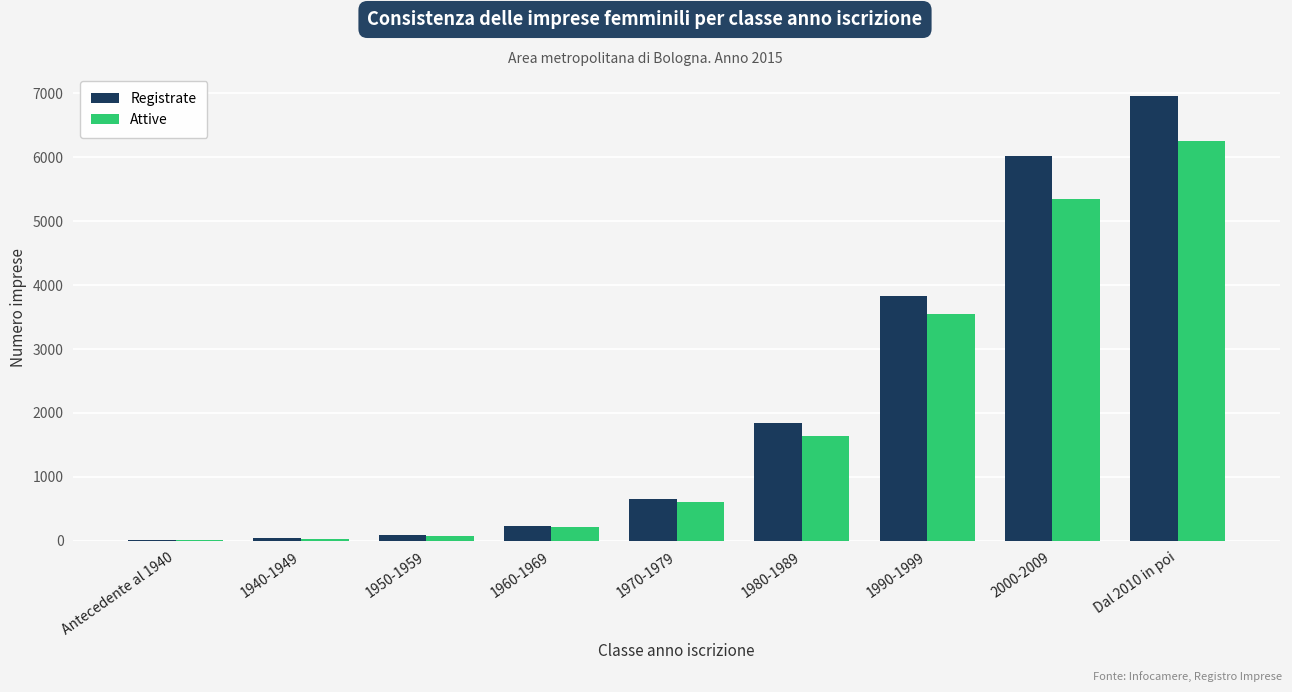

True or false: Attive has a value of 602 at 1970-1979.

True